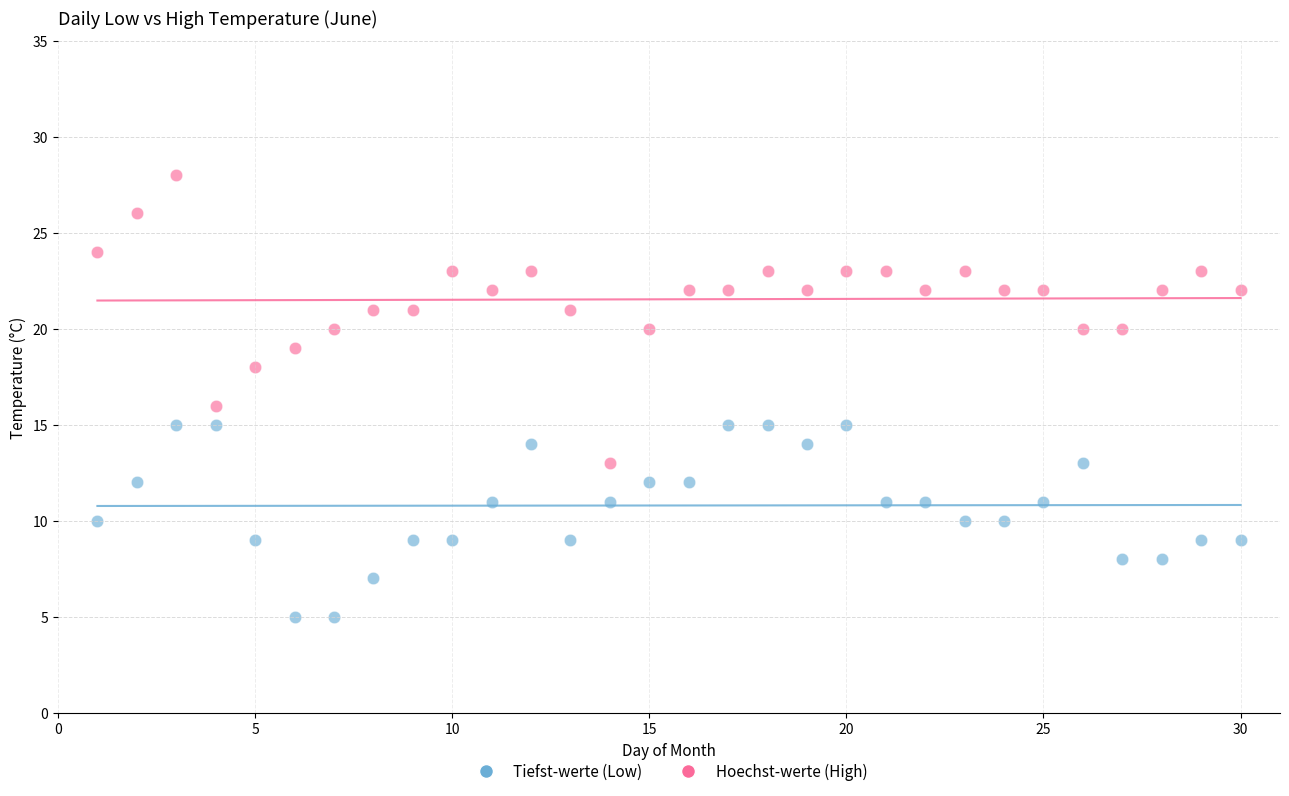

Which series has the widest spread of Y values?

Hoechst-werte (High)